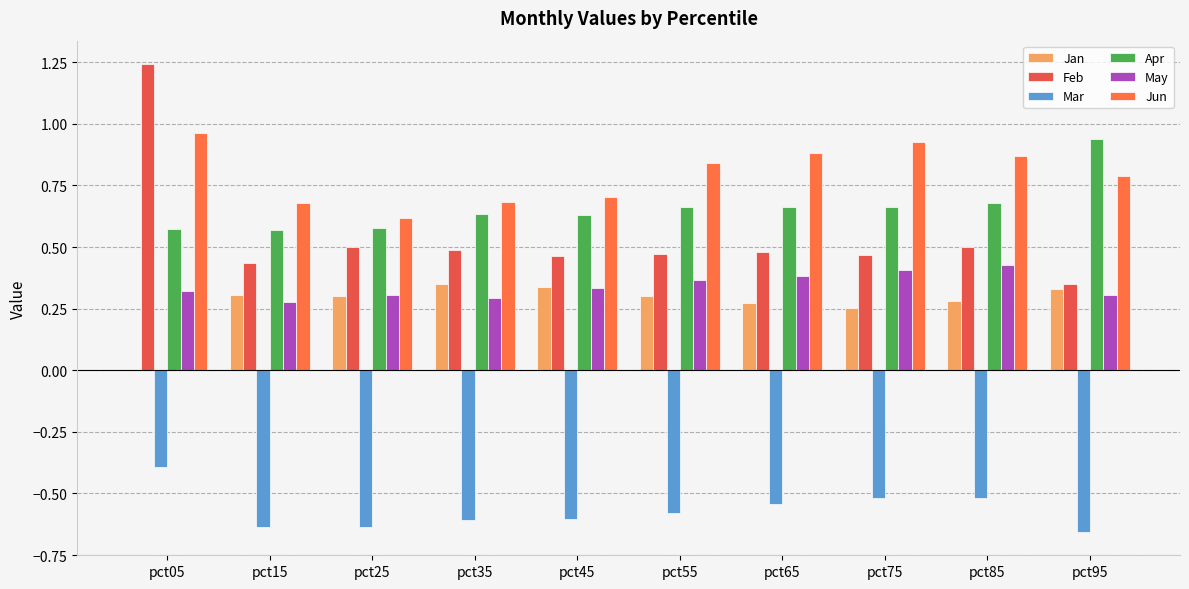

Which series has the largest total across all categories?

Jun